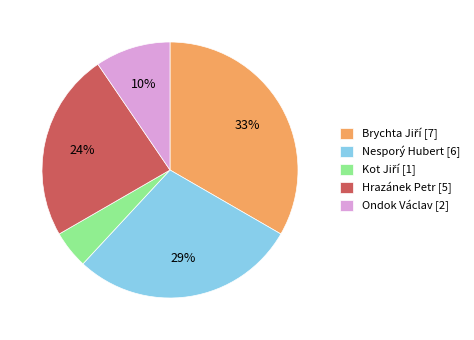

Is the sum of Nesporý Hubert [6] and Hrazánek Petr [5] greater than half?

Yes